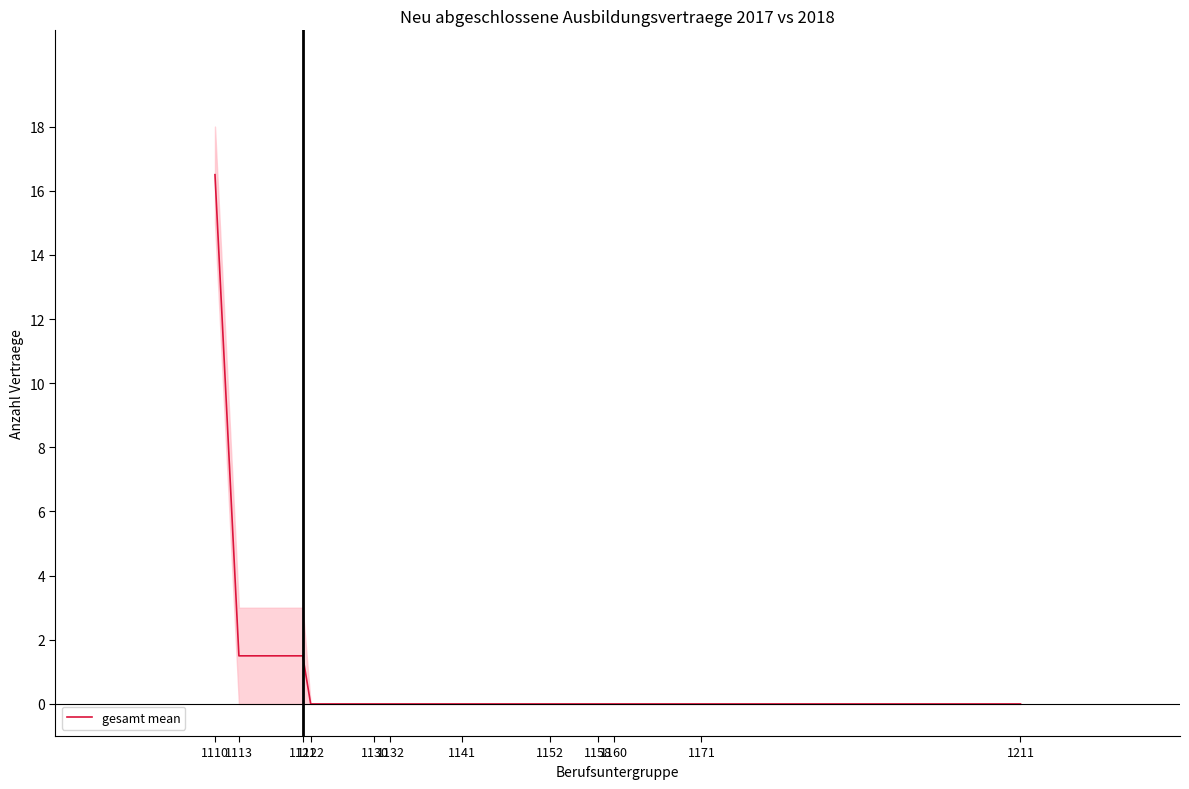

How many values are above zero?

3